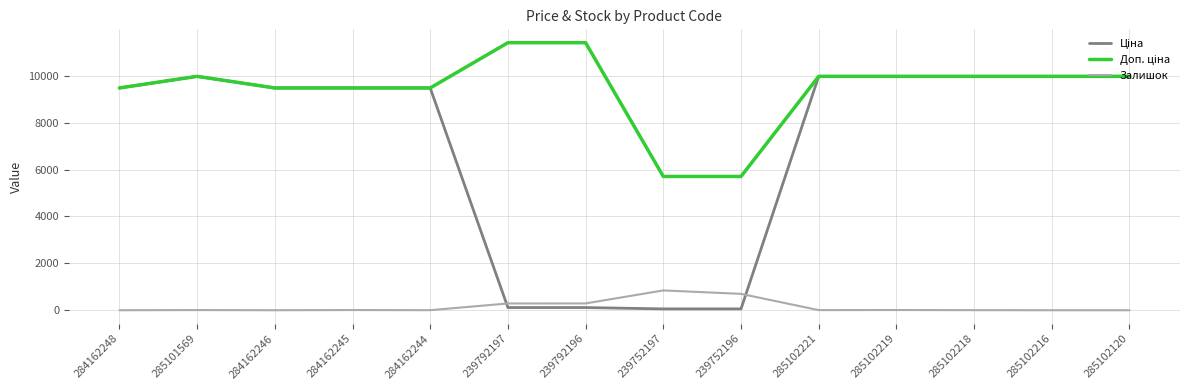

What is the total value across all series at 285102221?

19955.0